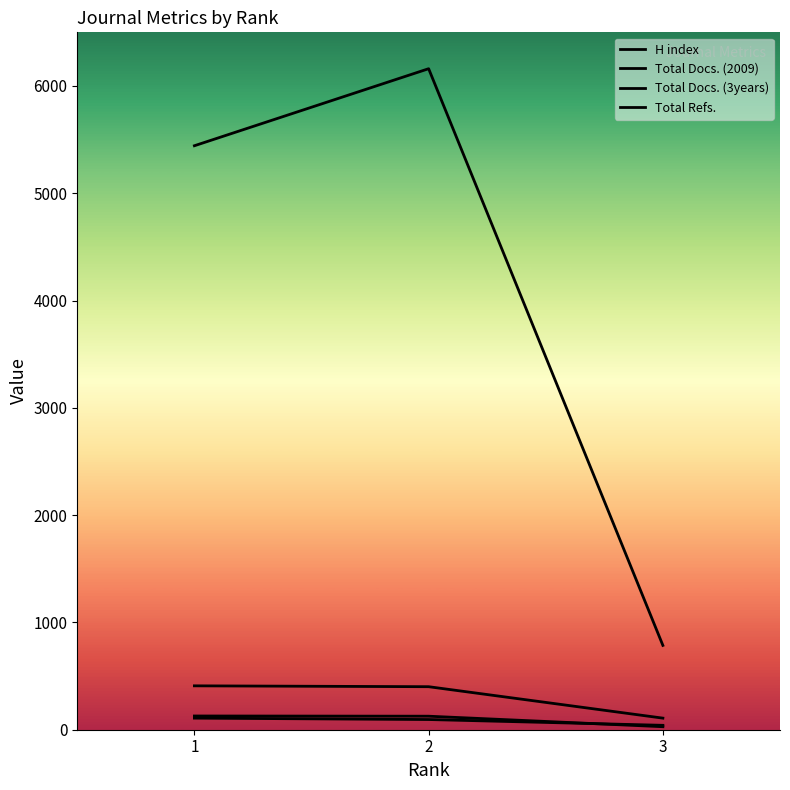

The Total Docs. (3years) series shows 108 at 3. True or false?

True